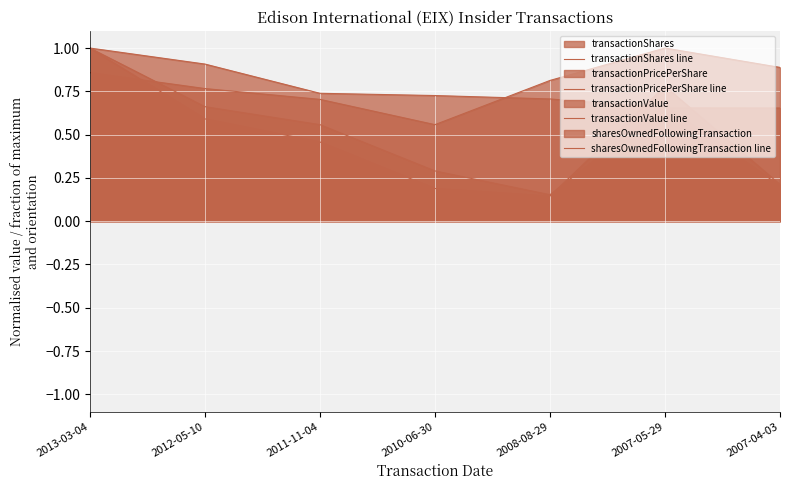

List the labels in order of transactionShares line value, largest first.

2013-03-04, 2007-05-29, 2012-05-10, 2011-11-04, 2010-06-30, 2007-04-03, 2008-08-29